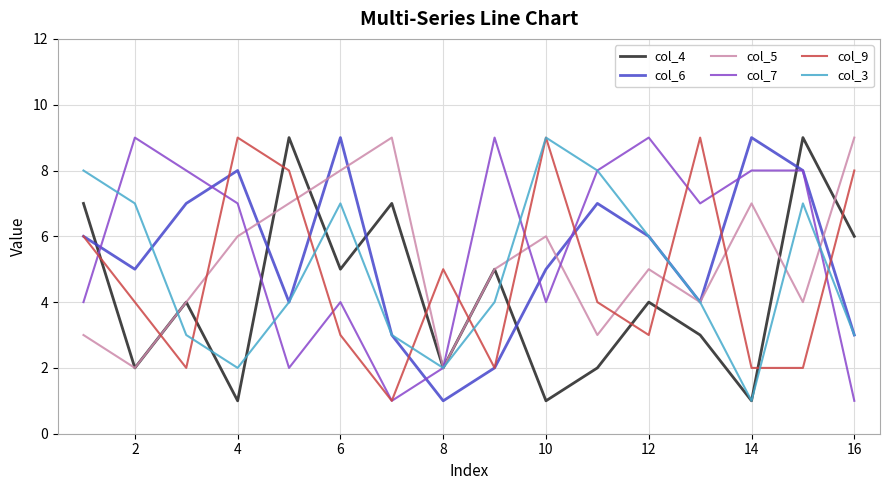

What is the greatest value displayed?

9